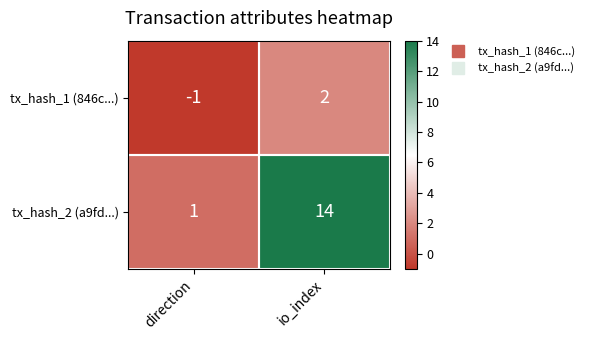

Rank the series by their average value, from highest to lowest.

tx_hash_2 (a9fd...), tx_hash_1 (846c...)